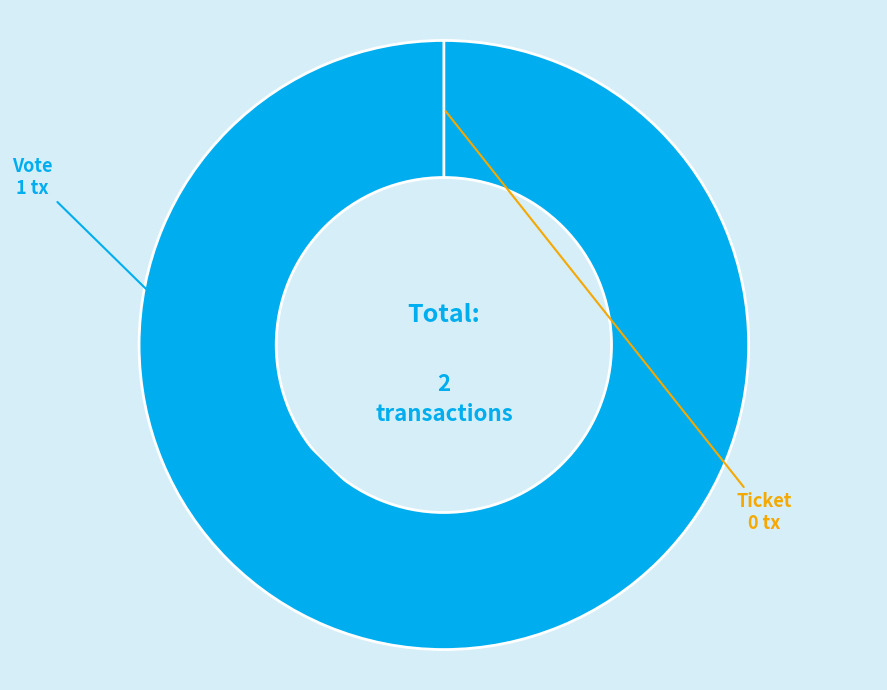

To the nearest percent, what percentage of the pie is Vote?

100%